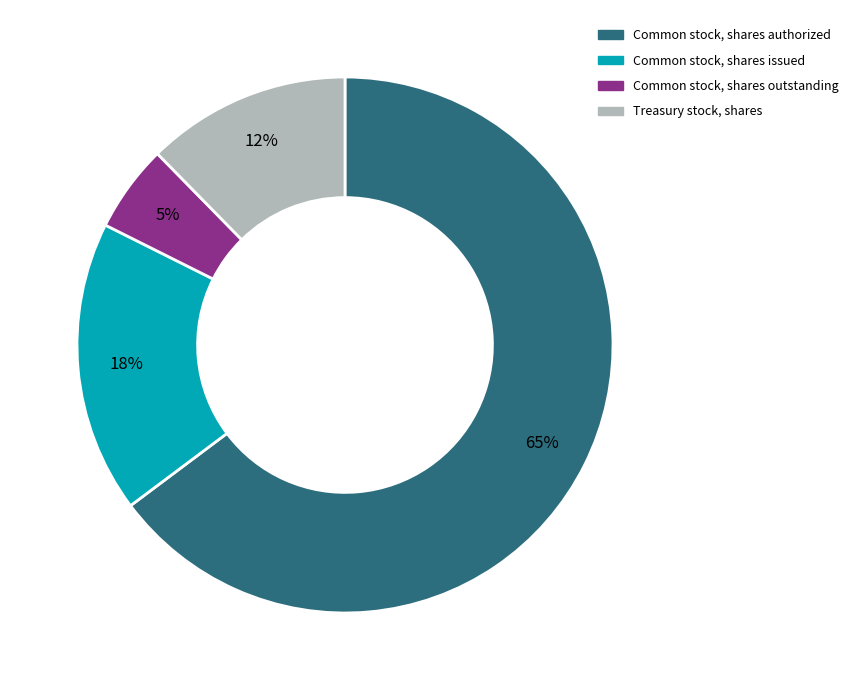

Is it true that Treasury stock, shares is 5% of the pie?

False